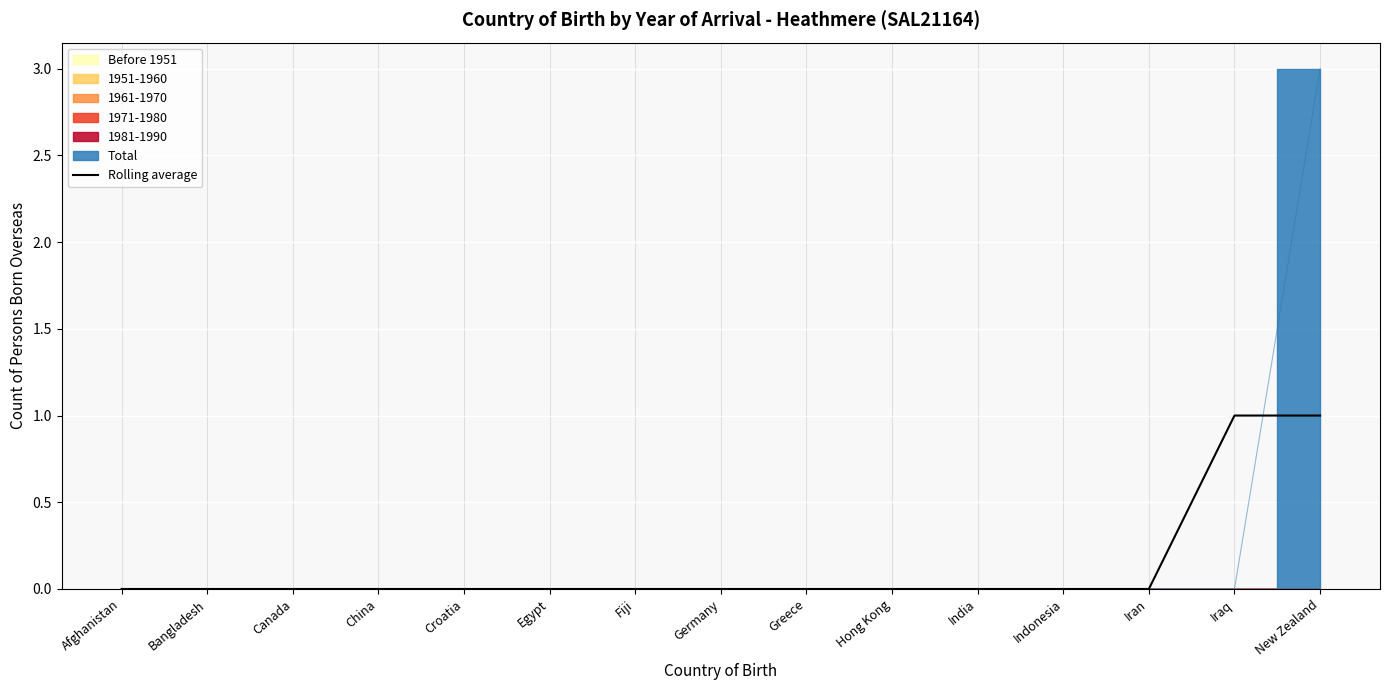

True or false: the data shows -1 at Bangladesh.

False